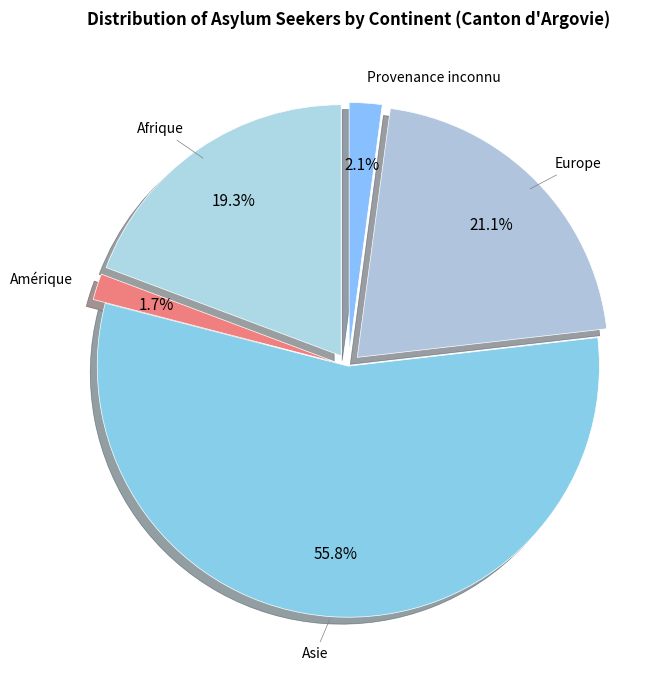

To the nearest percent, what is the difference between the Provenance inconnu and Asie slice percentages?

54%